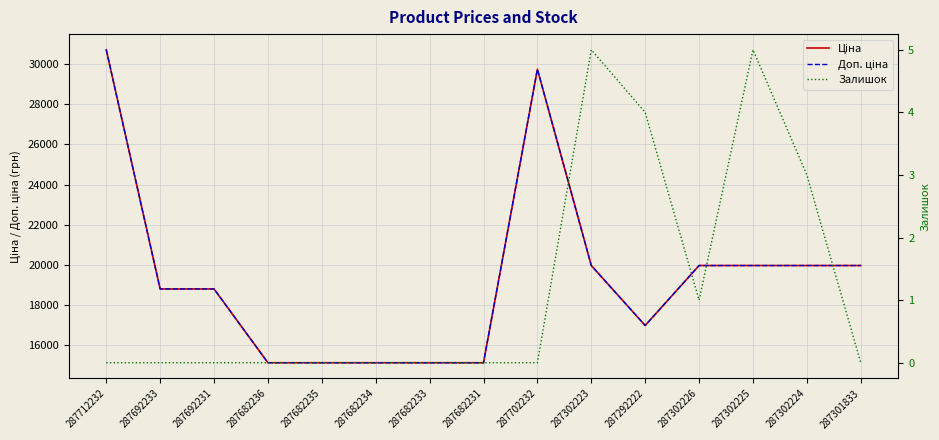

True or false: Доп. ціна and Ціна cross at least once.

False